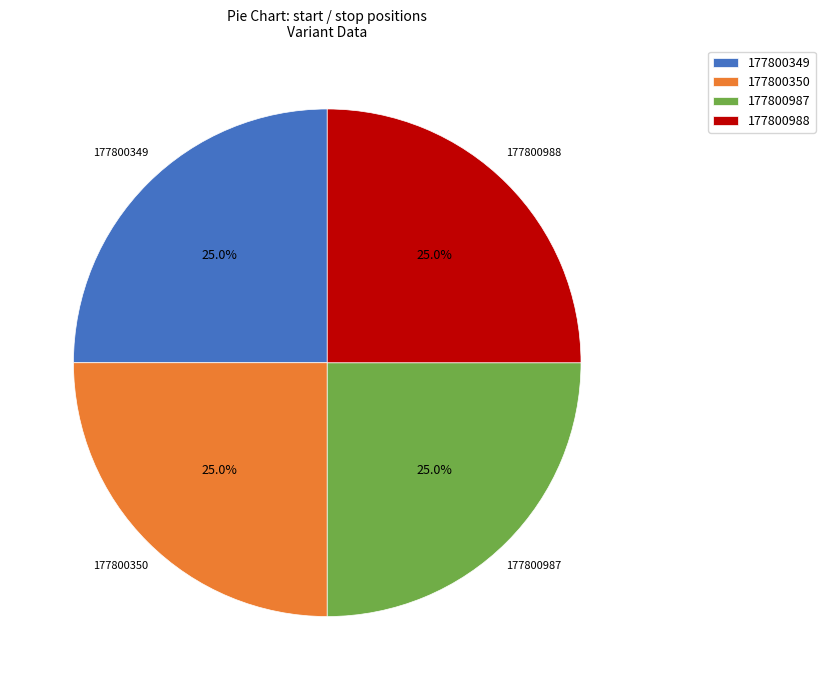

Combined, what portion of the pie is 177800987 and 177800988?

50.0%